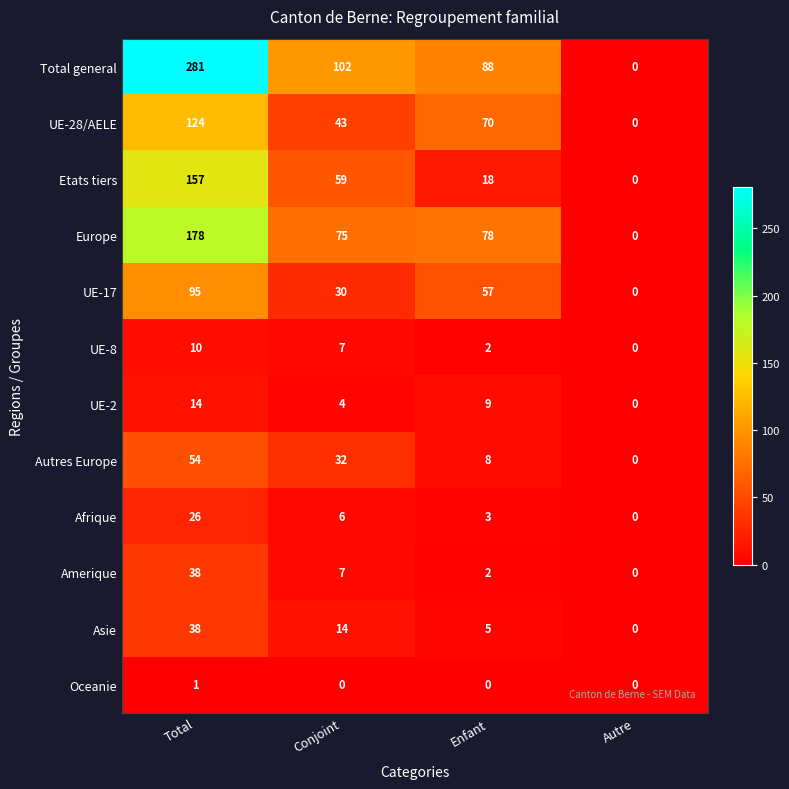

Where is Autres Europe nearest to the value 27?

Conjoint